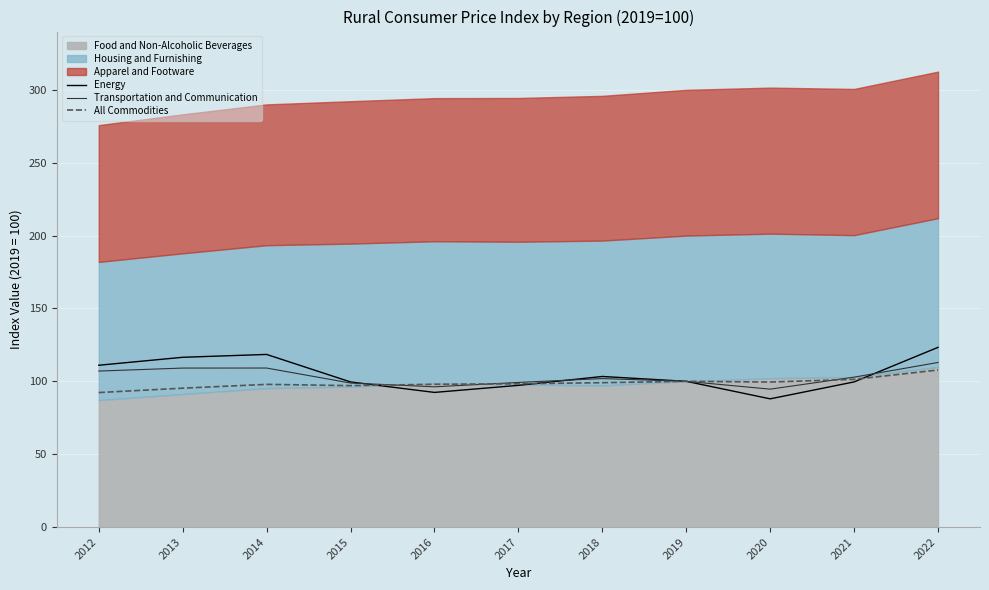

True or false: All Commodities has more than 2 points higher than both neighbors.

False